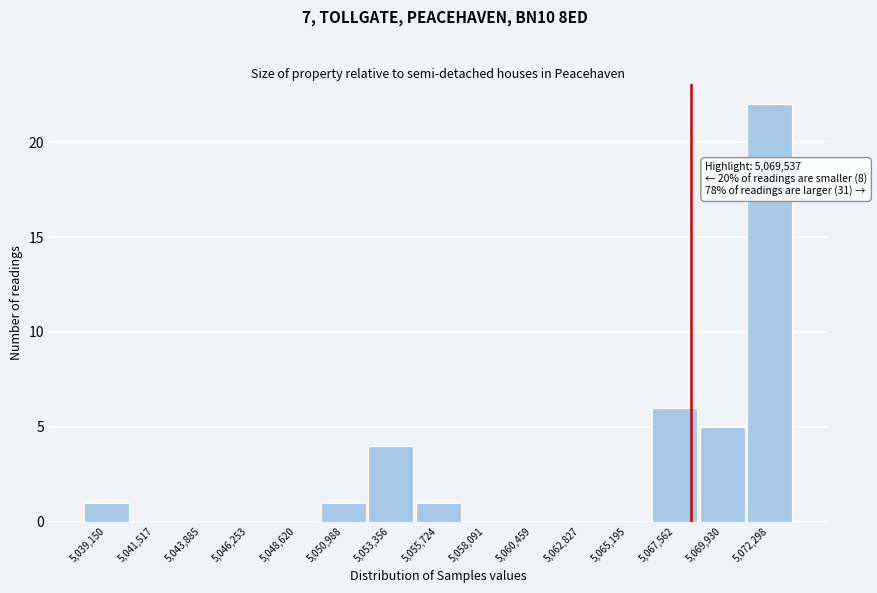

Reading left to right, what are all the values shown in this chart?

5,039,150=1	5,041,517=0	5,043,885=0	5,046,253=0	5,048,620=0	5,050,988=1	5,053,356=4	5,055,724=1	5,058,091=0	5,060,459=0	5,062,827=0	5,065,195=0	5,067,562=6	5,069,930=5	5,072,298=22